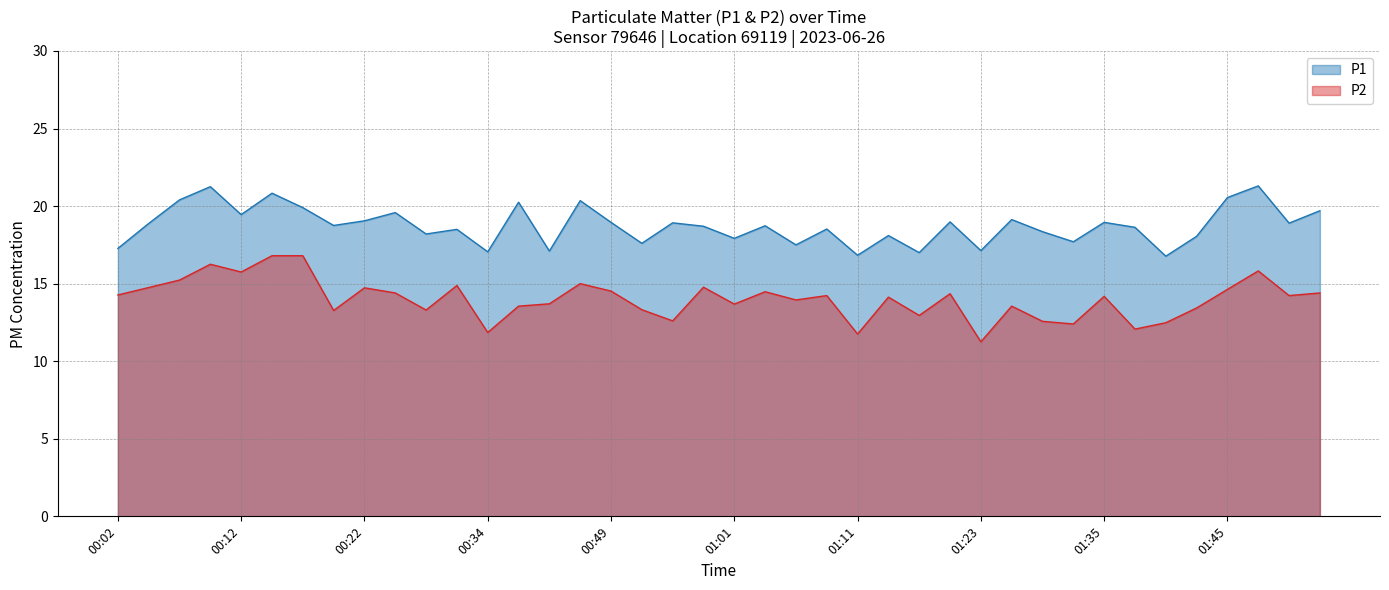

Between 01:11 and 01:50, which series saw the biggest shift?

P2